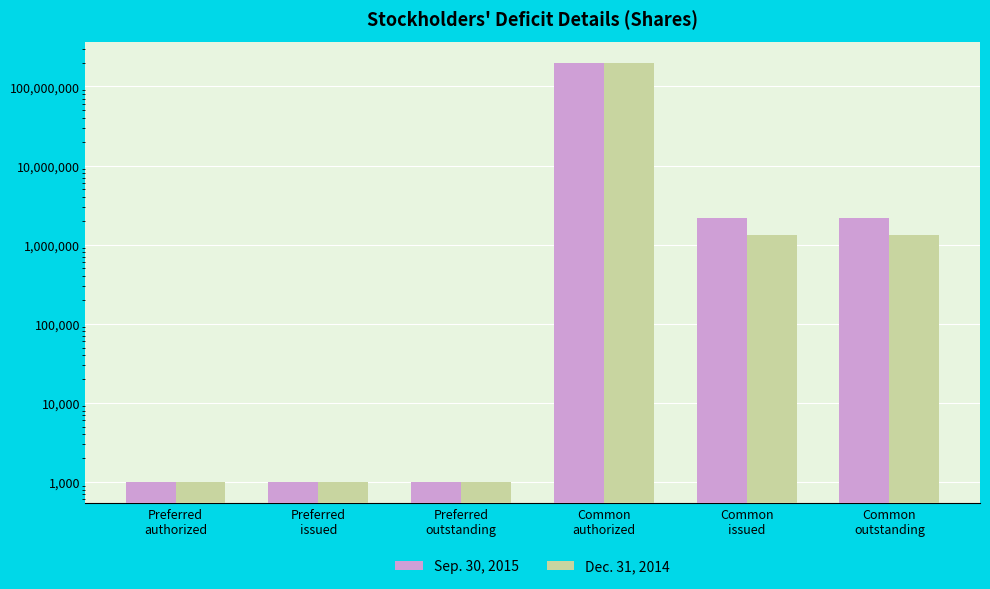

Reading right to left, extract all data points from this chart.

Sep. 30, 2015: Common
outstanding=2201004	Common
issued=2201004	Common
authorized=200000000	Preferred
outstanding=1000	Preferred
issued=1000	Preferred
authorized=1000
Dec. 31, 2014: Common
outstanding=1309825	Common
issued=1309825	Common
authorized=200000000	Preferred
outstanding=1000	Preferred
issued=1000	Preferred
authorized=1000